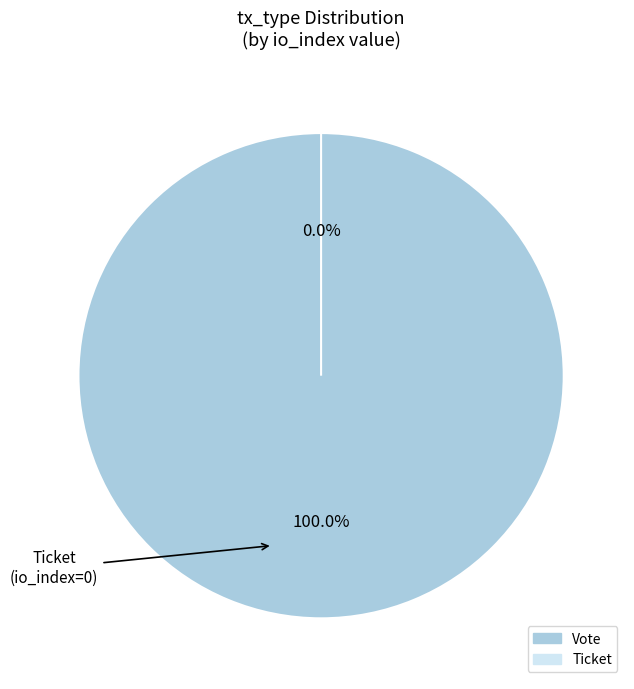

How many slices are in this pie chart?

2